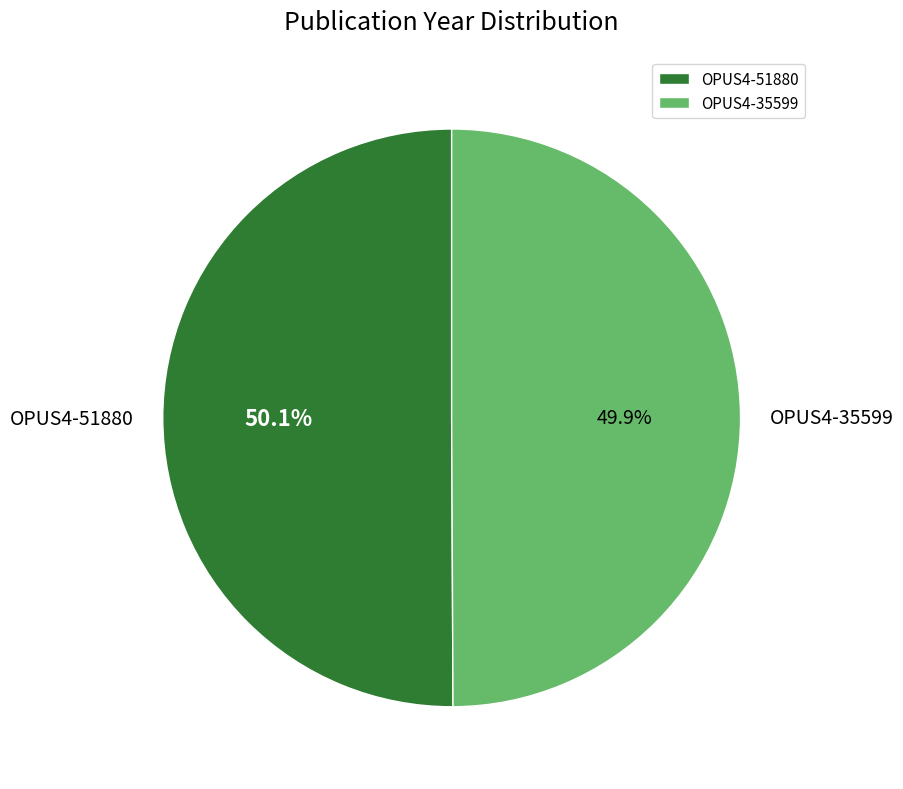

True or false: OPUS4-35599 accounts for 62% of the total.

False